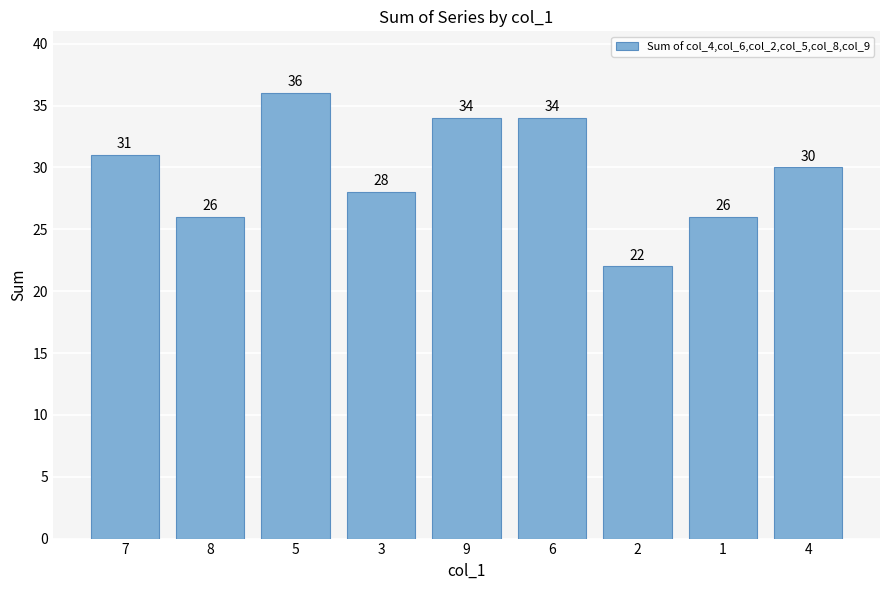

At which label does the data first exceed 30?

7